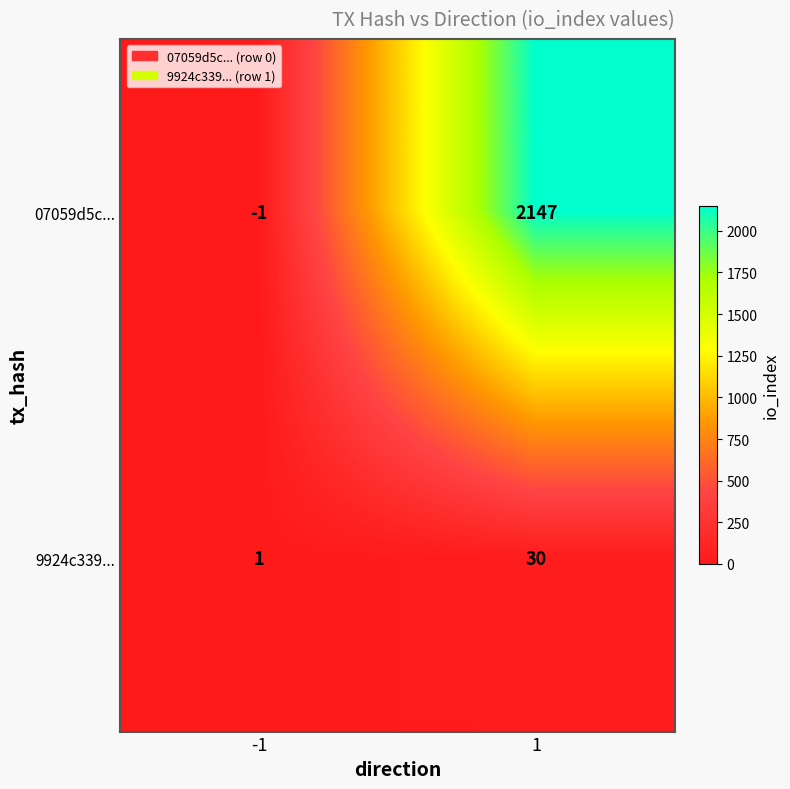

What is the spread (max minus min) of values at 1?

2117